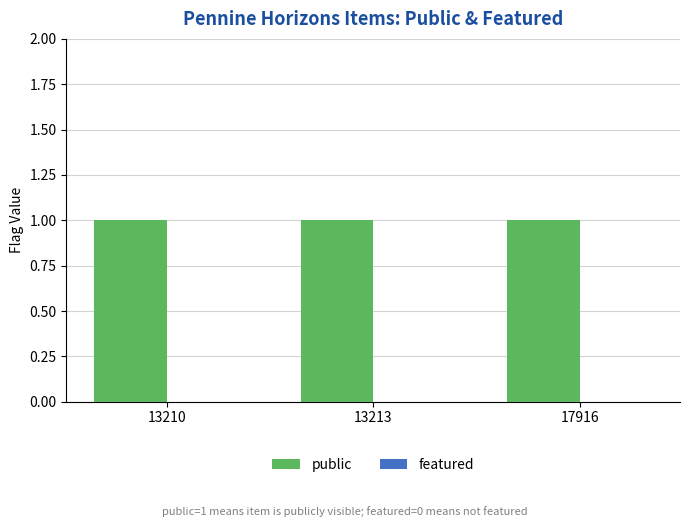

Which has a higher value, 13213 or 13210?

13213